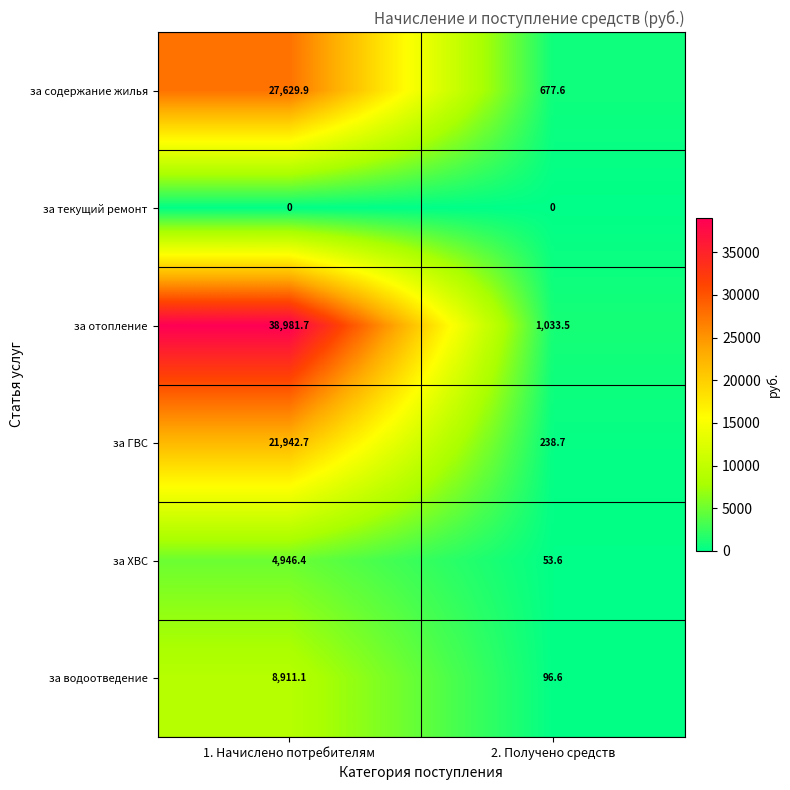

What is the sum of the за водоотведение values at 1. Начислено потребителям and 2. Получено средств?

9007.7